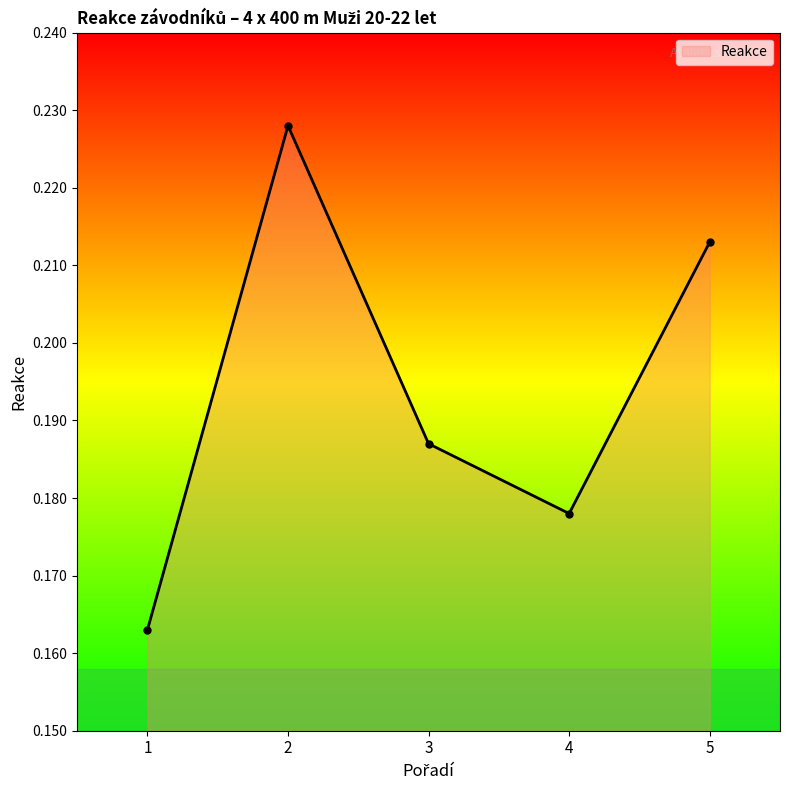

True or false: the data shows 0.3 at 5.

False